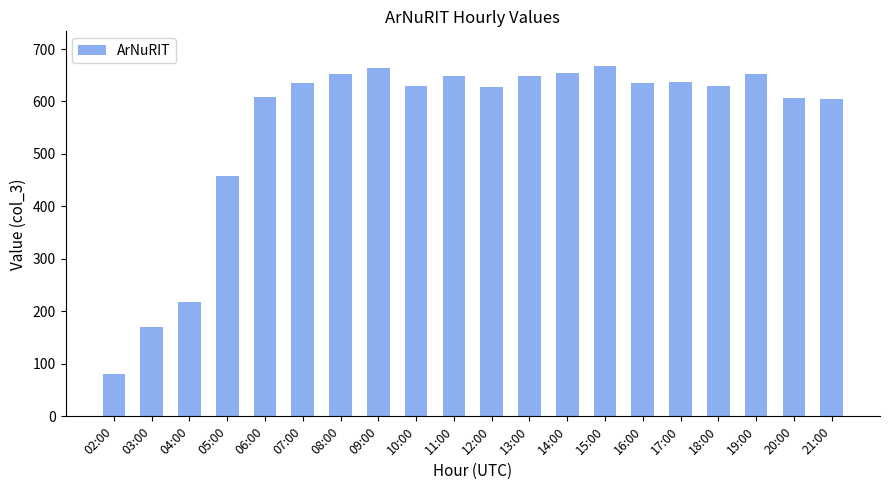

What position from the right is 20:00?

2